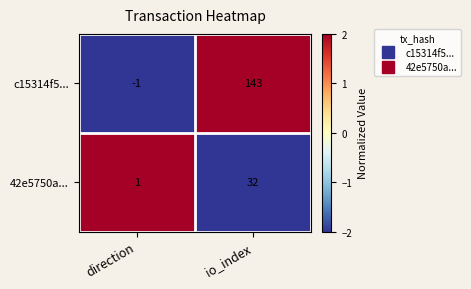

What is the spread (max minus min) of values at io_index?

111